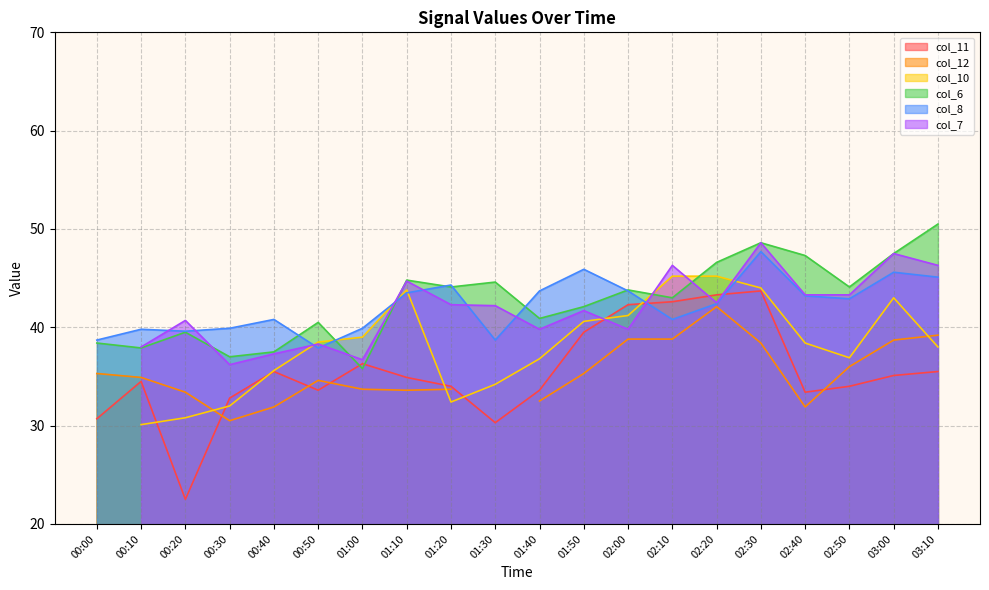

True or false: col_6 has more than 2 interior local peaks.

True